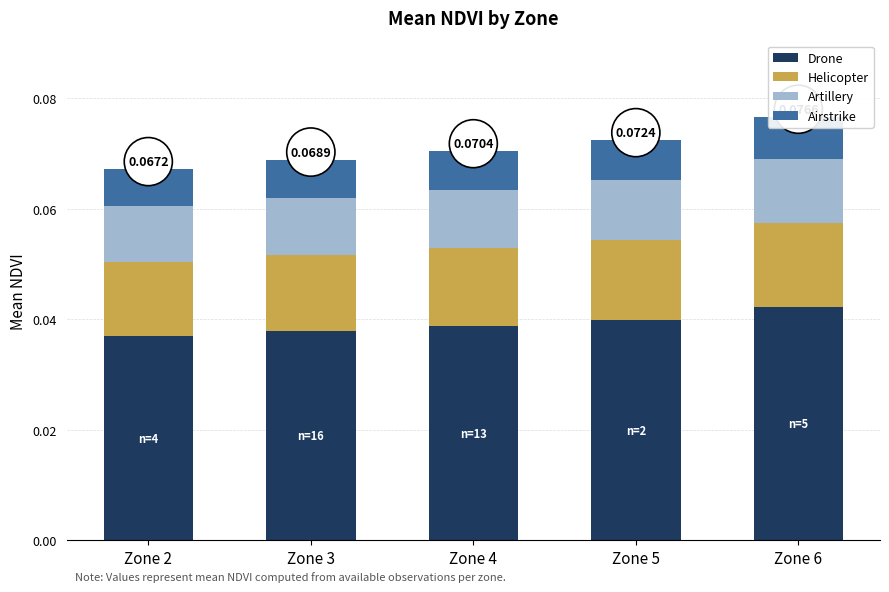

Reading left to right, list all the values displayed in this chart.

Drone: Zone 2=0.0	Zone 3=0.0	Zone 4=0.0	Zone 5=0.0	Zone 6=0.0
Helicopter: Zone 2=0.0	Zone 3=0.0	Zone 4=0.0	Zone 5=0.0	Zone 6=0.0
Artillery: Zone 2=0.0	Zone 3=0.0	Zone 4=0.0	Zone 5=0.0	Zone 6=0.0
Airstrike: Zone 2=0.0	Zone 3=0.0	Zone 4=0.0	Zone 5=0.0	Zone 6=0.0